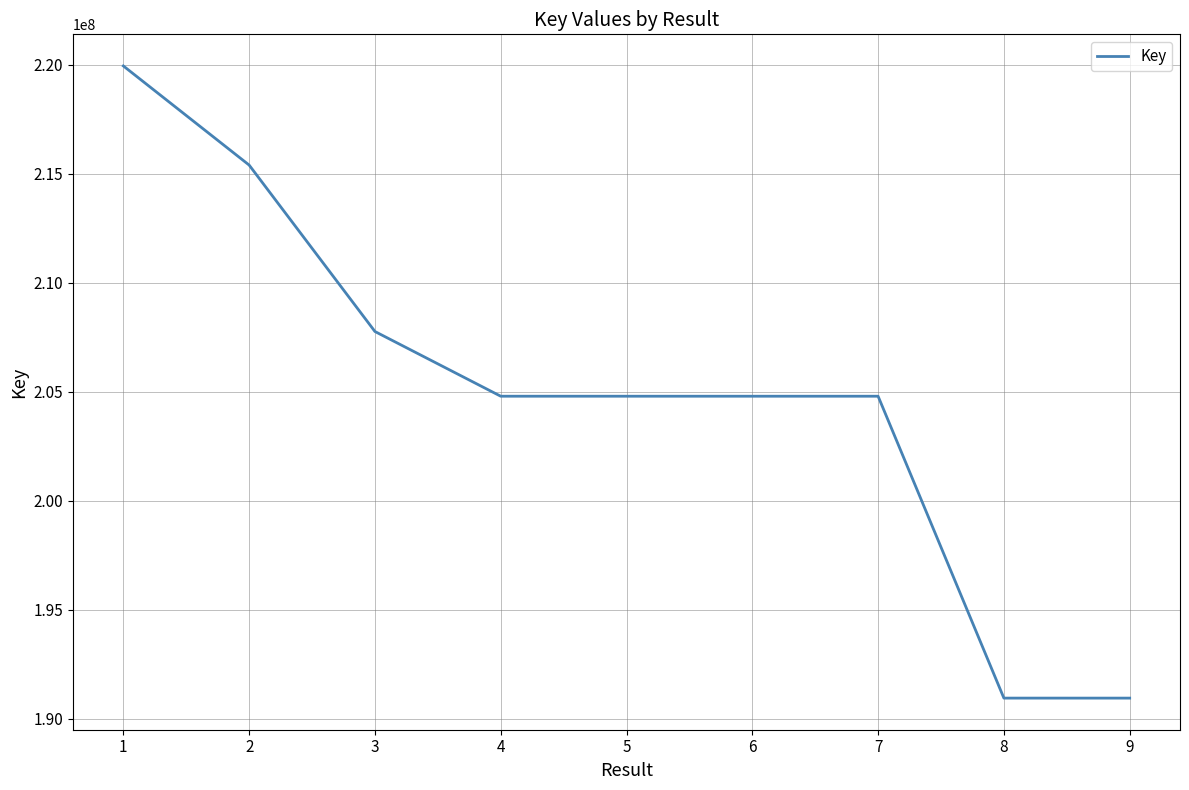

What is the sum of all values?

1844204456